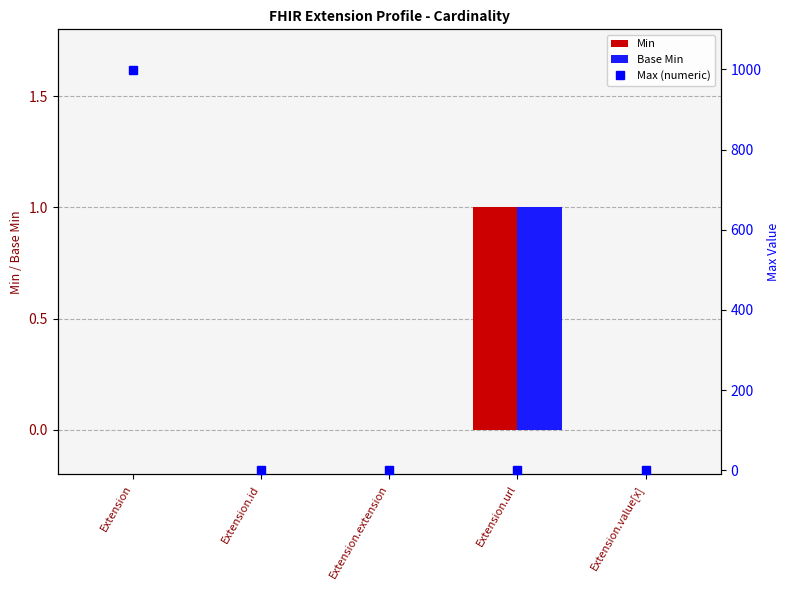

How many groups of bars are there?

5